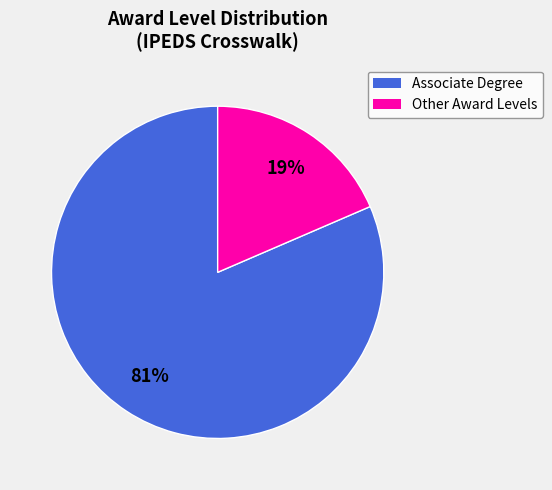

To the nearest percent, what is the average slice percentage?

50%